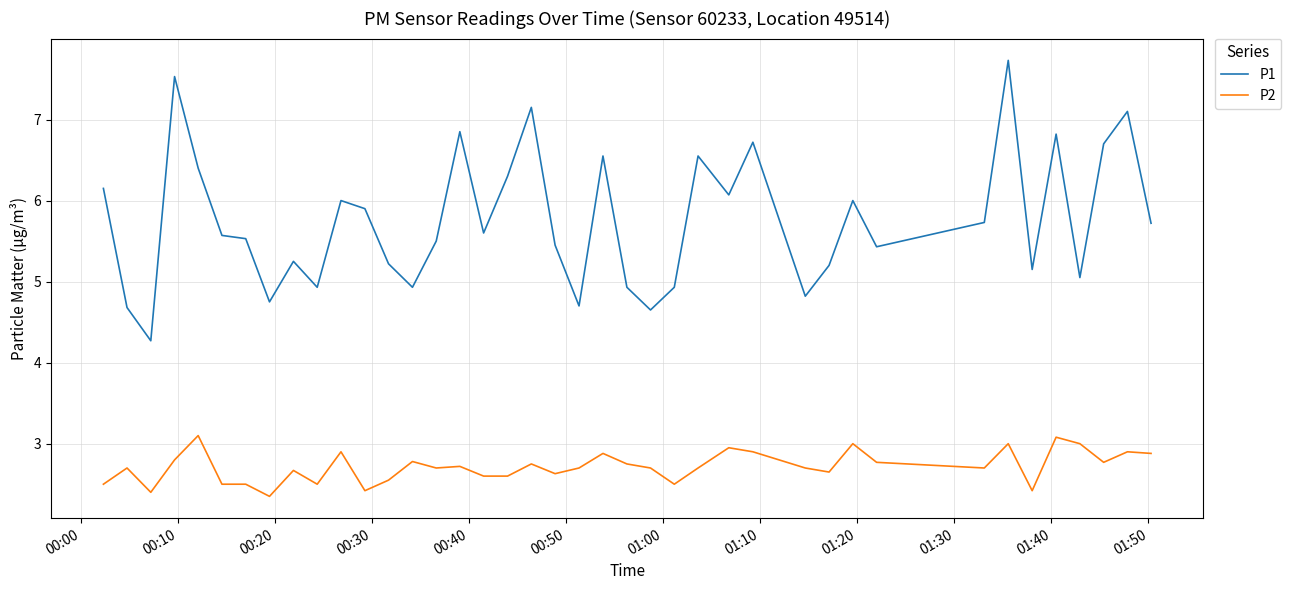

Which series has the widest spread of values?

P1